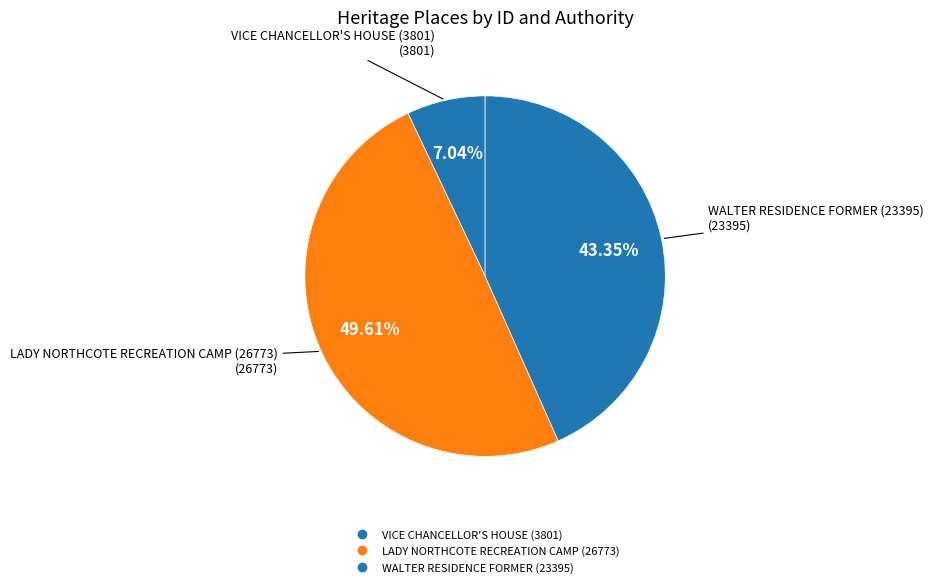

What is the change in value from LADY NORTHCOTE RECREATION CAMP (26773) to WALTER RESIDENCE FORMER (23395)?

-3378